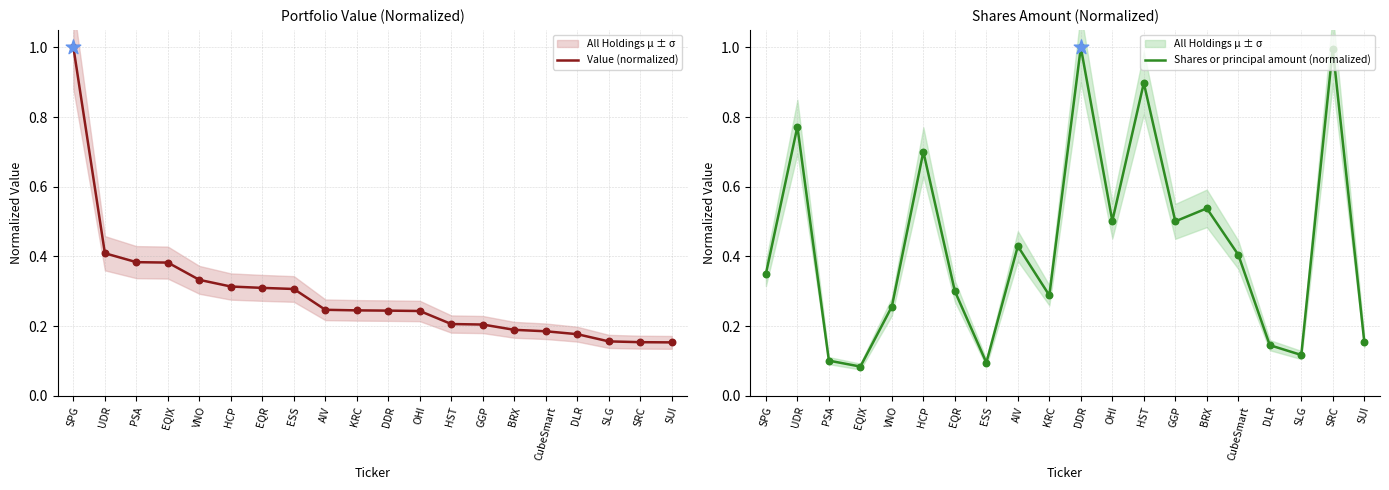

Which series contains the highest Y value?

Value (normalized)